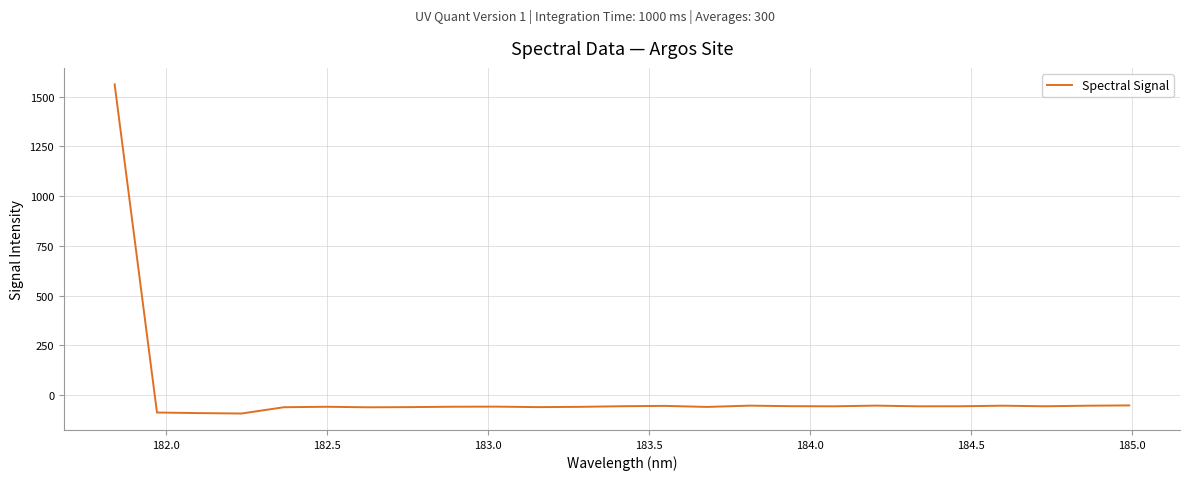

What is the greatest value displayed?

1562.6